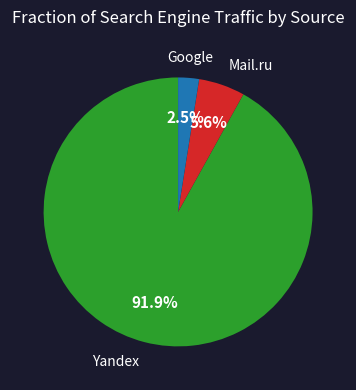

Count the number of slices in the pie.

3